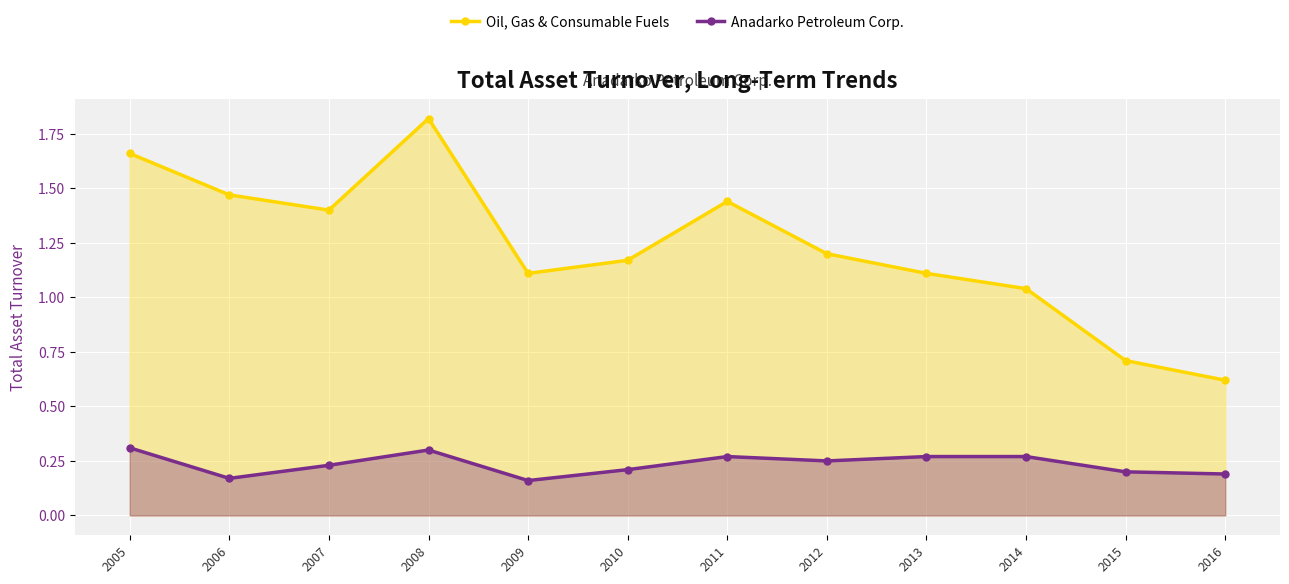

What is the value of the Oil, Gas & Consumable Fuels point at the 4th from the left?

1.8